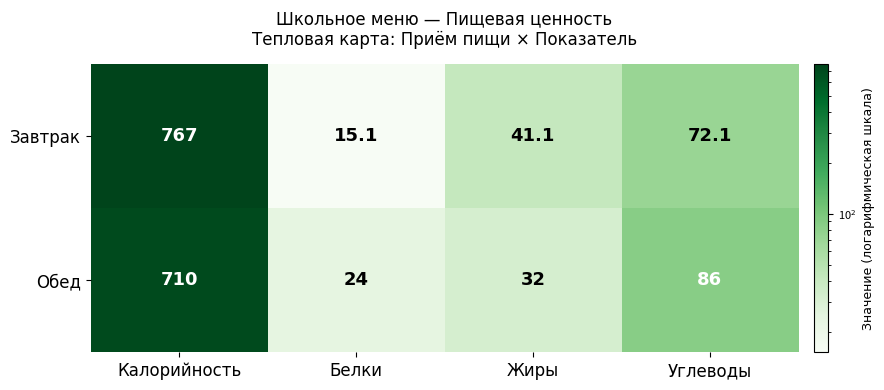

What is the difference between the highest and lowest values at Калорийность?

57.0